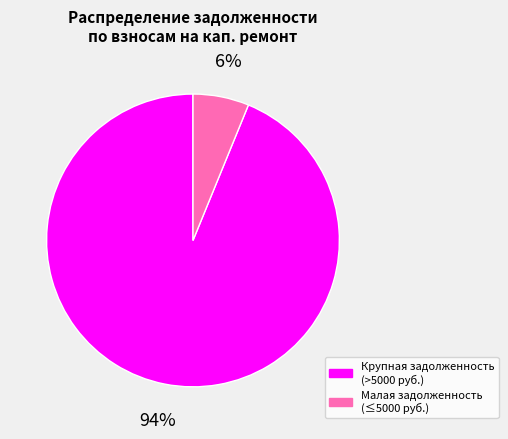

Is there a majority slice in this chart?

Yes